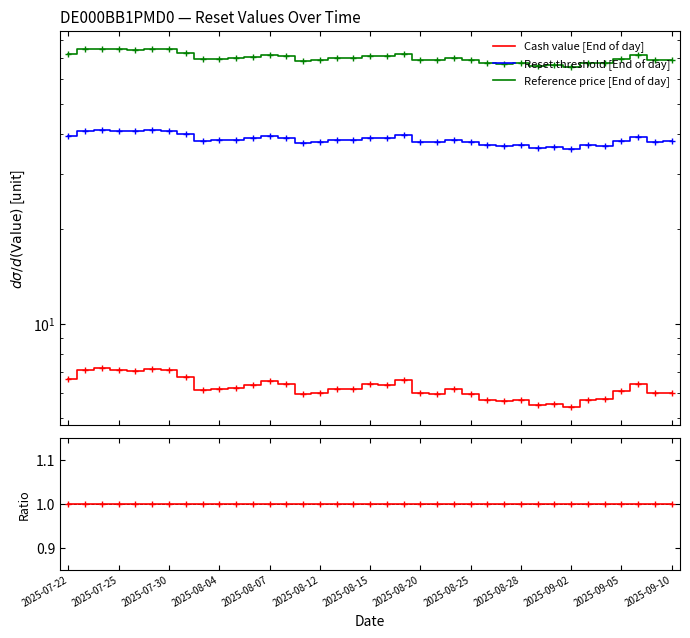

Is the value of Reset threshold at 17 greater than the value of Reference price [End of day] at 31?

No